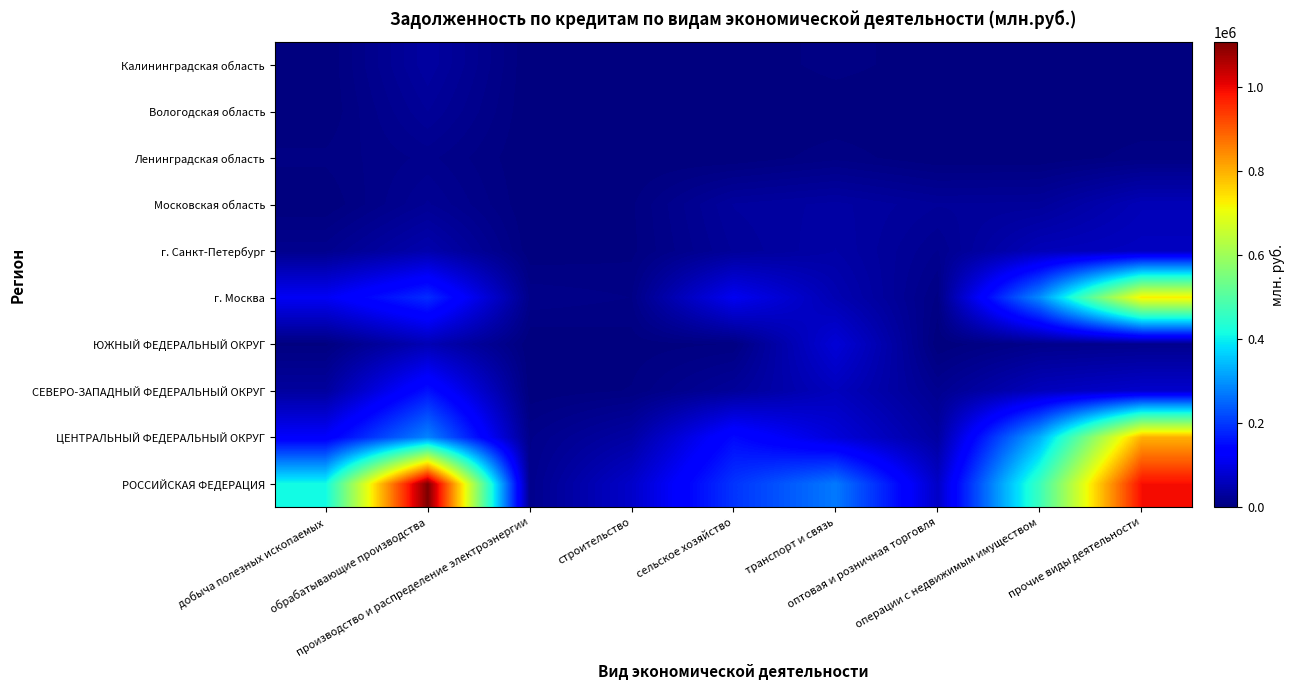

Count the number of data series in this chart.

10